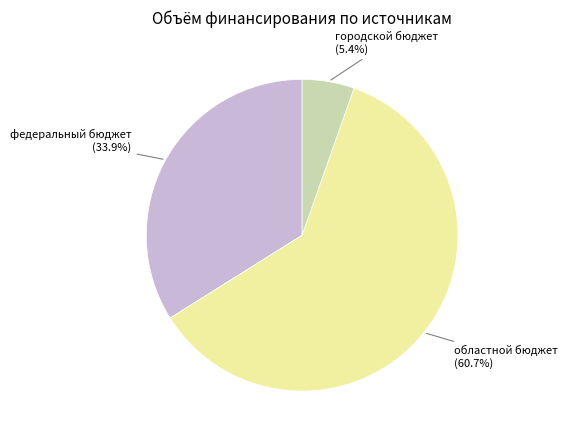

The областной бюджет slice represents 61% of the pie. True or false?

True